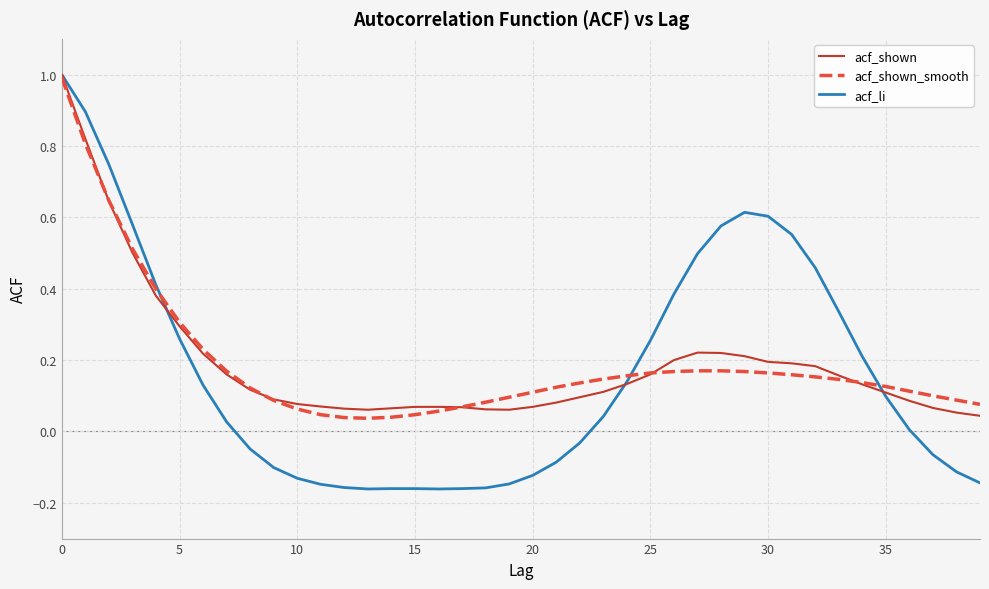

Which series has the widest spread of values?

acf_li